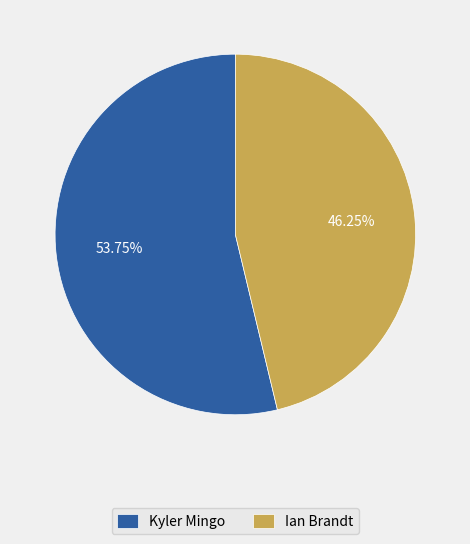

What is the majority slice?

Kyler Mingo